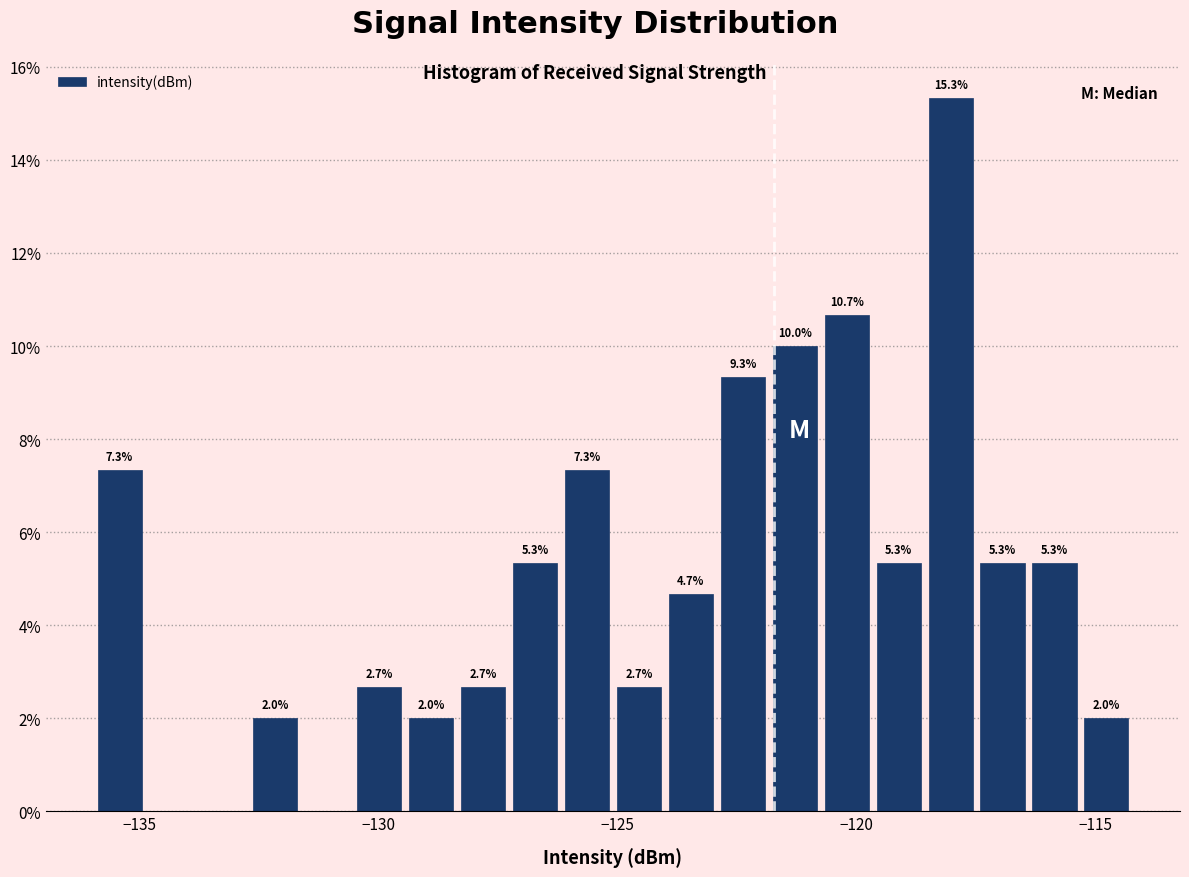

Around what value on the x-axis is the tallest bar? Give the approximate position of its centre, as read against the axis.

-118.0